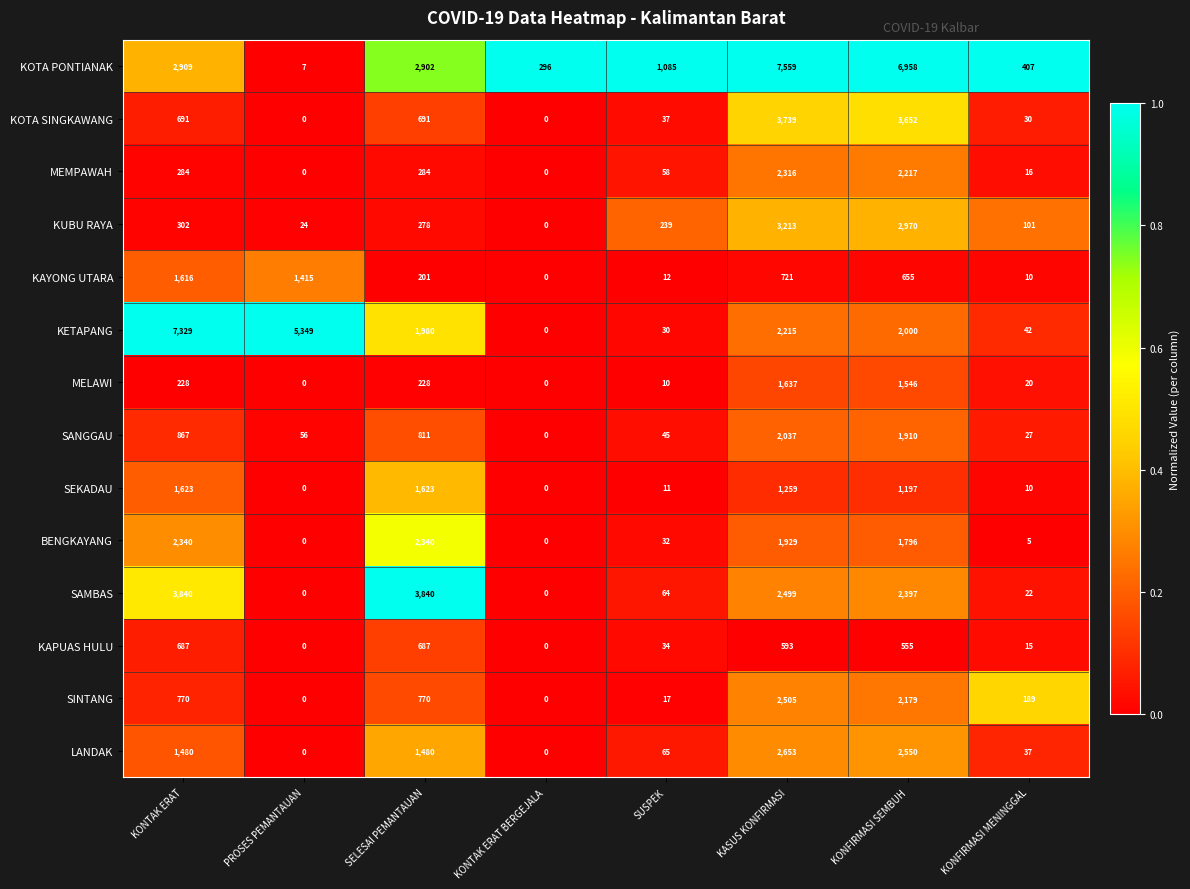

Which series has the largest range (max minus min)?

KOTA PONTIANAK